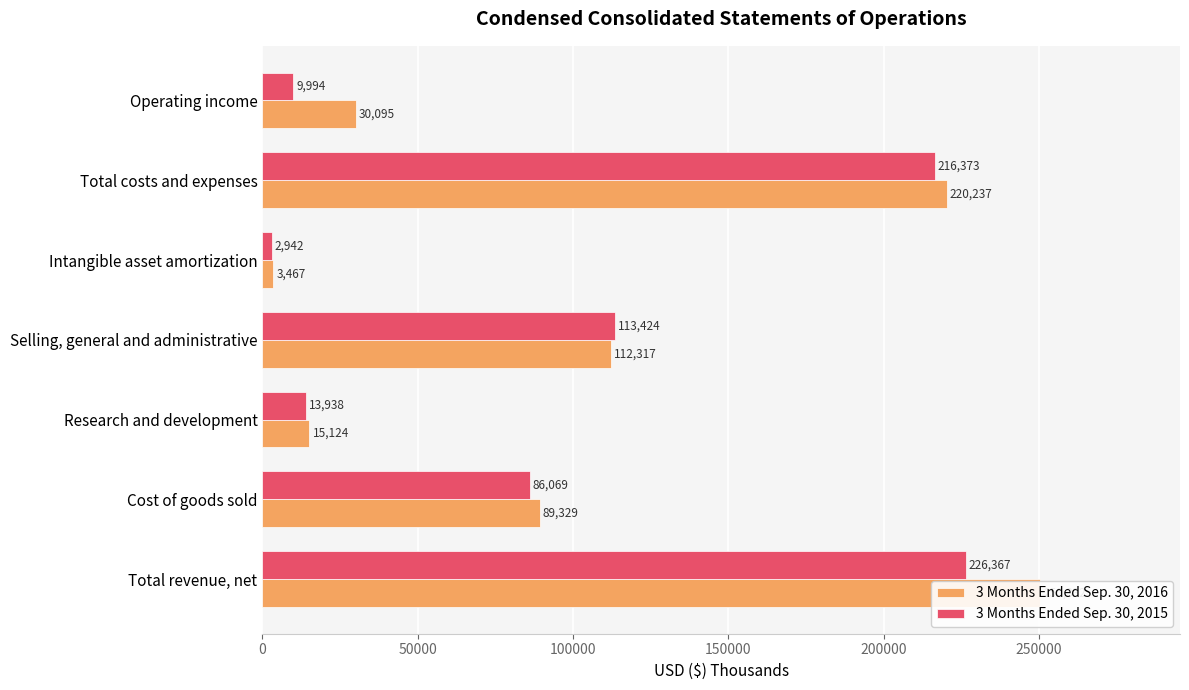

Which has a higher value, Operating income or Intangible asset amortization?

Operating income